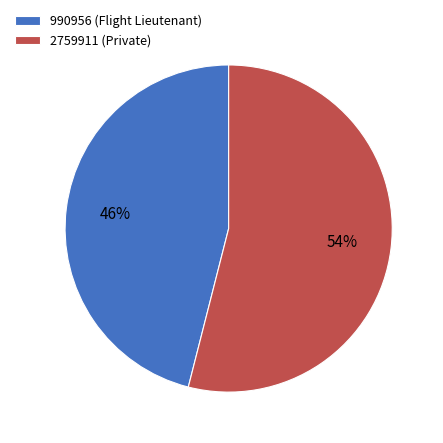

Count the number of slices in the pie.

2